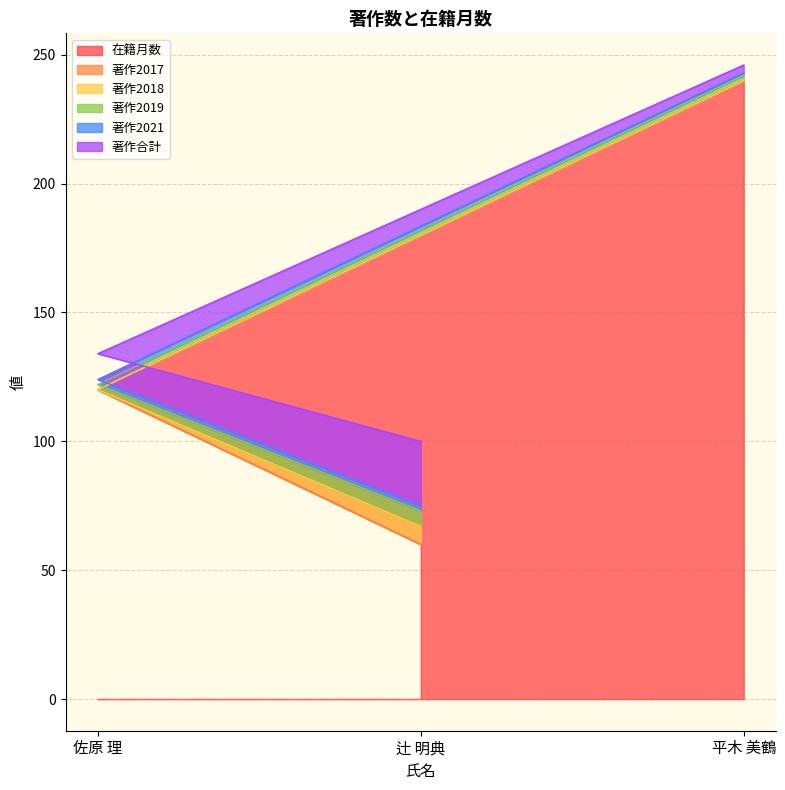

What is the label of the 3rd point from the right?

佐原 理